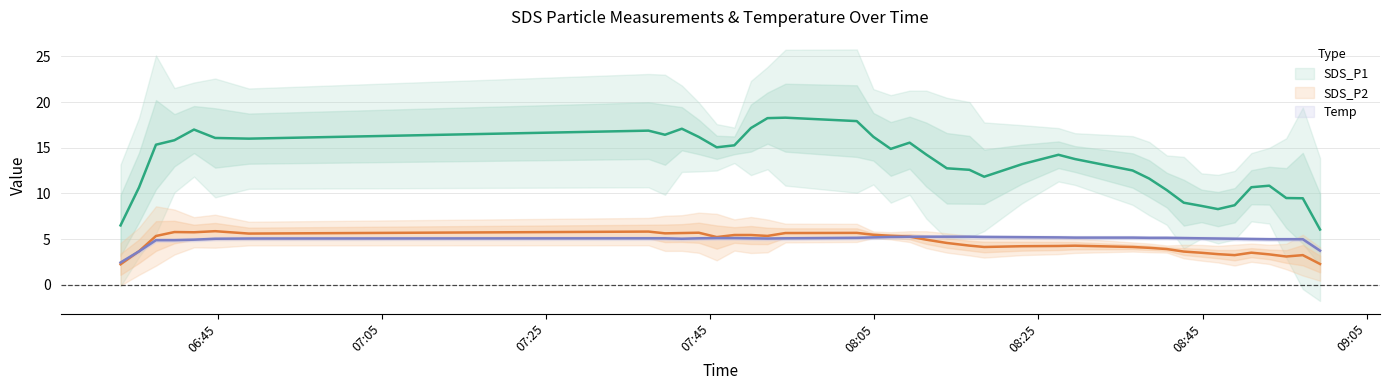

How many interior local valleys does the Temp series have?

4